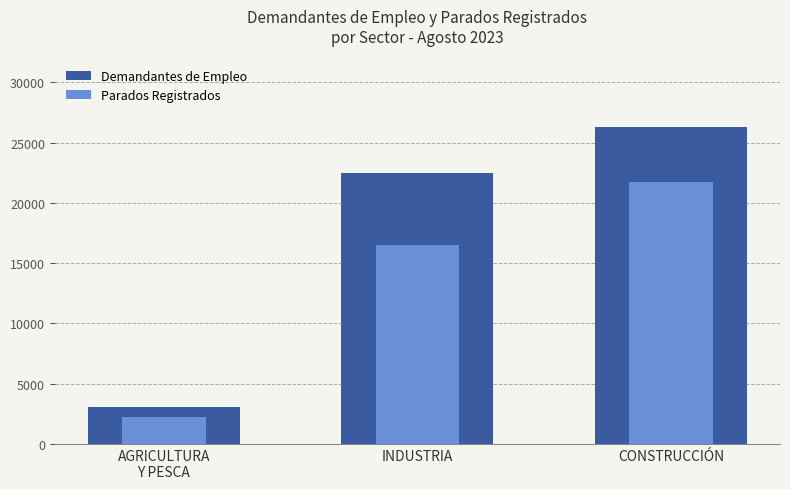

How many data points in Demandantes de Empleo are above 22486?

1